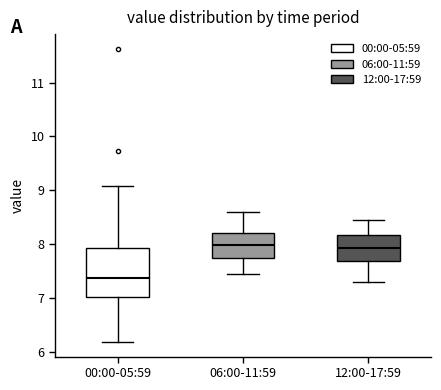

Reading left to right, read every box against the y-axis: the position of its median line, the range the box covers, and the ends of its whiskers. The values are not printed on the chart, so give them approximately, as read against the axis.

00:00-05:59: median 7.4, box 7.0 to 7.9, whiskers 6.2 to 9.1
06:00-11:59: median 8.0, box 7.7 to 8.2, whiskers 7.5 to 8.6
12:00-17:59: median 7.9, box 7.7 to 8.2, whiskers 7.3 to 8.5